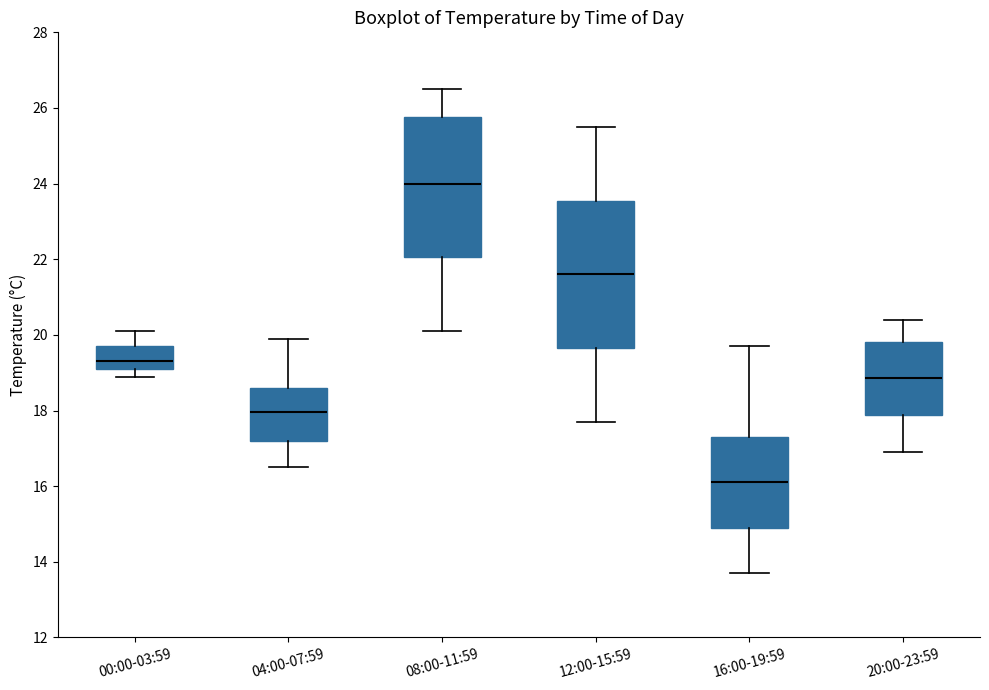

Which box has the lowest median line?

16:00-19:59